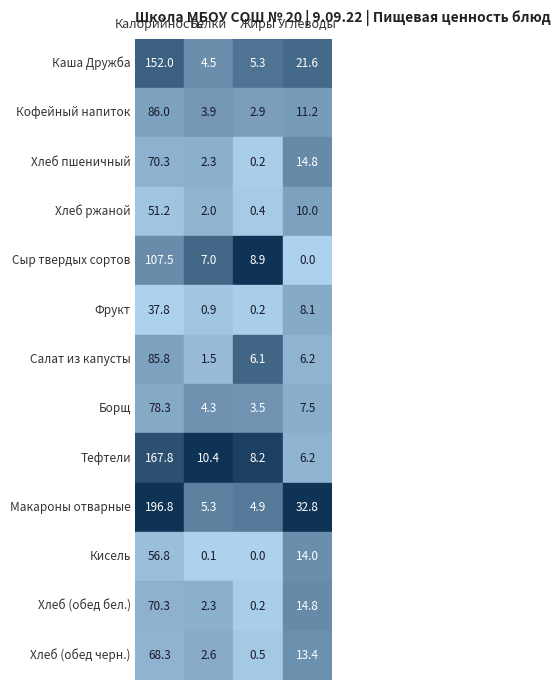

List the labels in order of Кофейный напиток value, smallest first.

2, 1, 3, 0